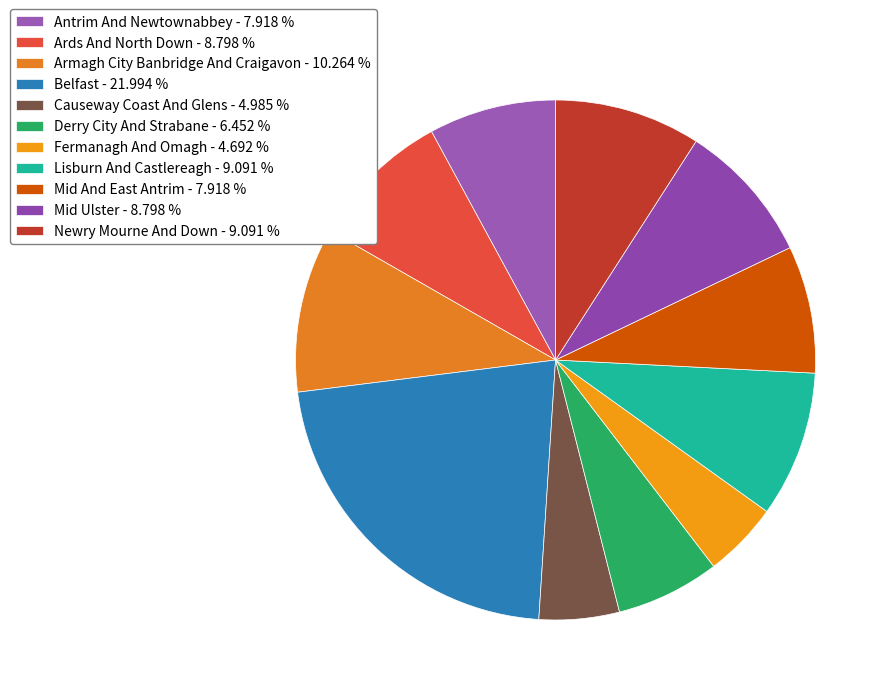

How many slices are in this pie chart?

11